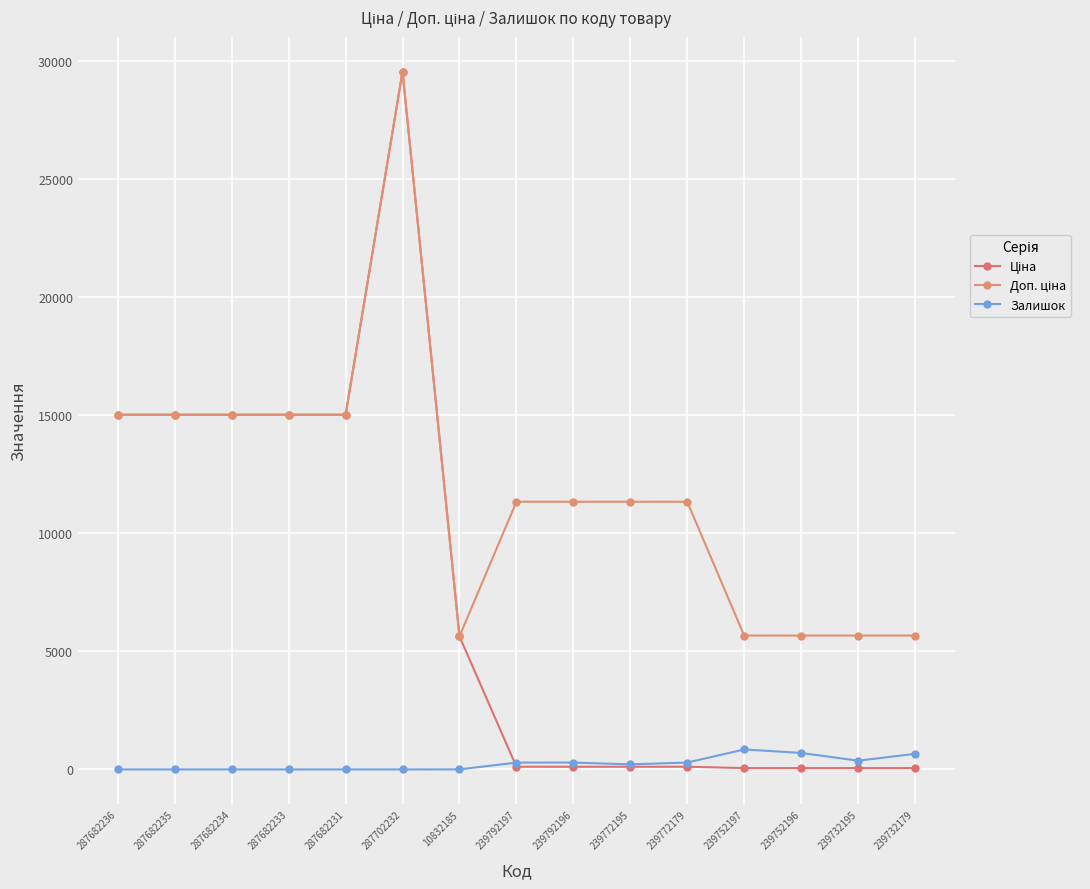

True or false: Доп. ціна and Ціна cross at least once.

False